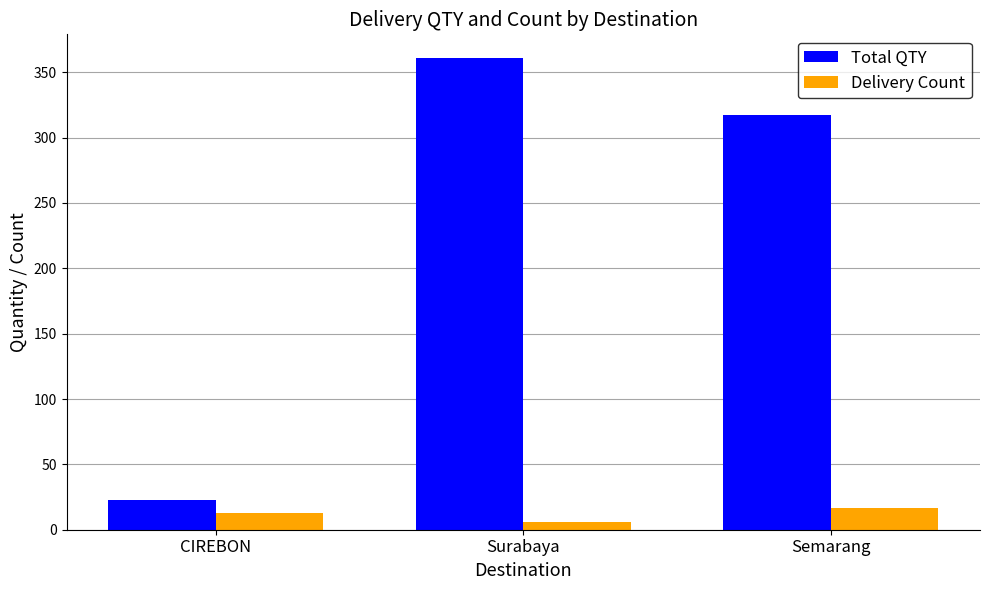

Rank the series at Semarang from highest to lowest value.

Total QTY, Delivery Count